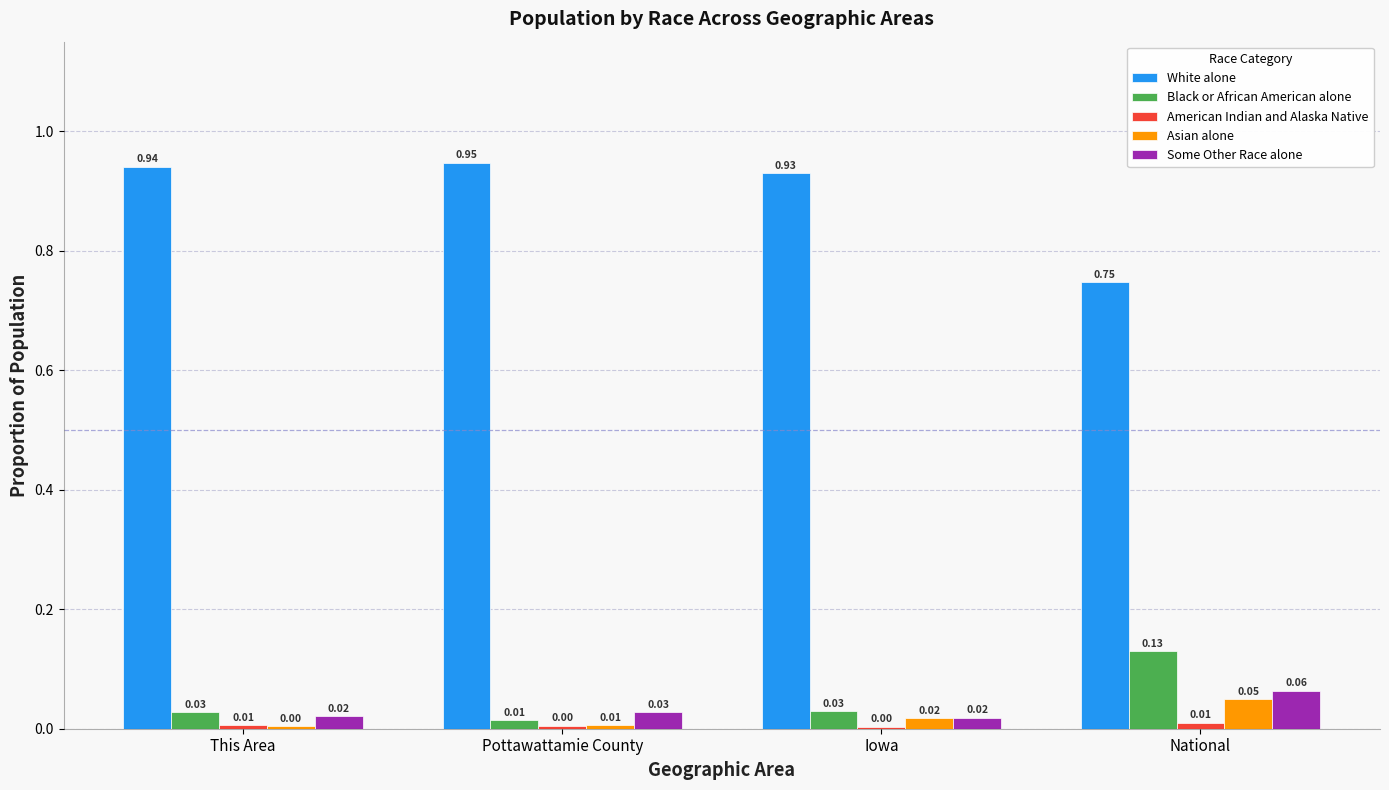

At which label does White alone reach its minimum?

National